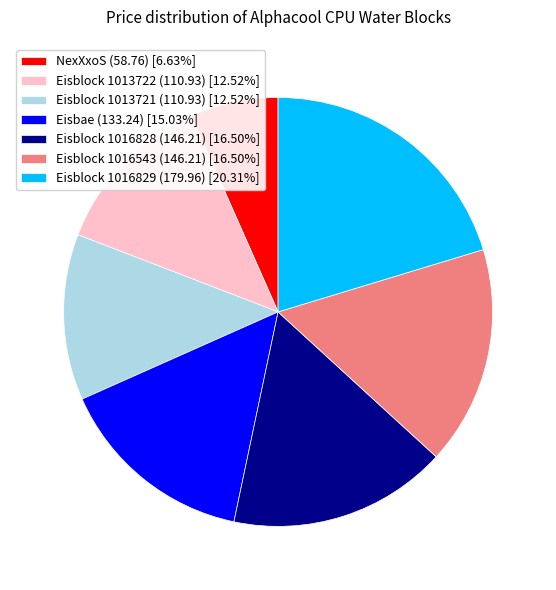

Does any single category account for the majority?

No